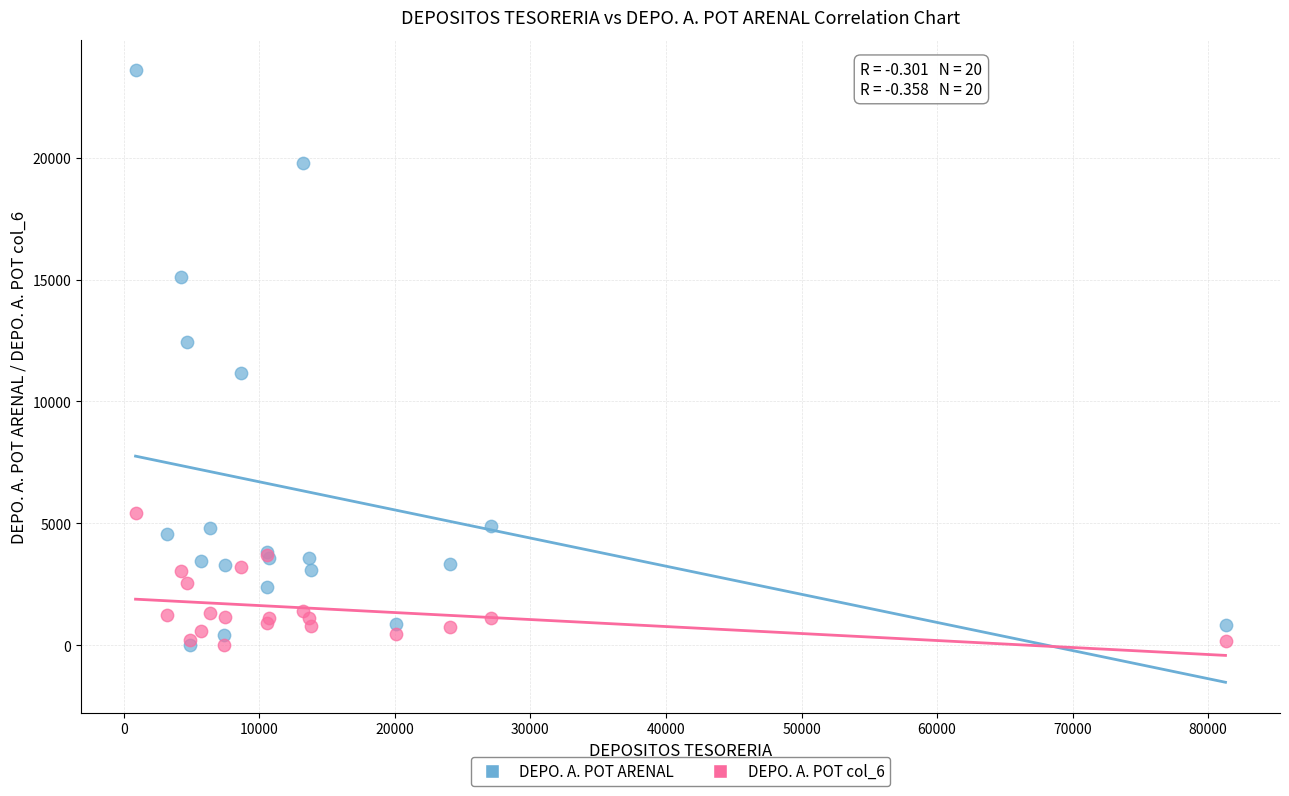

What are all the series names shown in the legend?

DEPO. A. POT ARENAL, DEPO. A. POT col_6